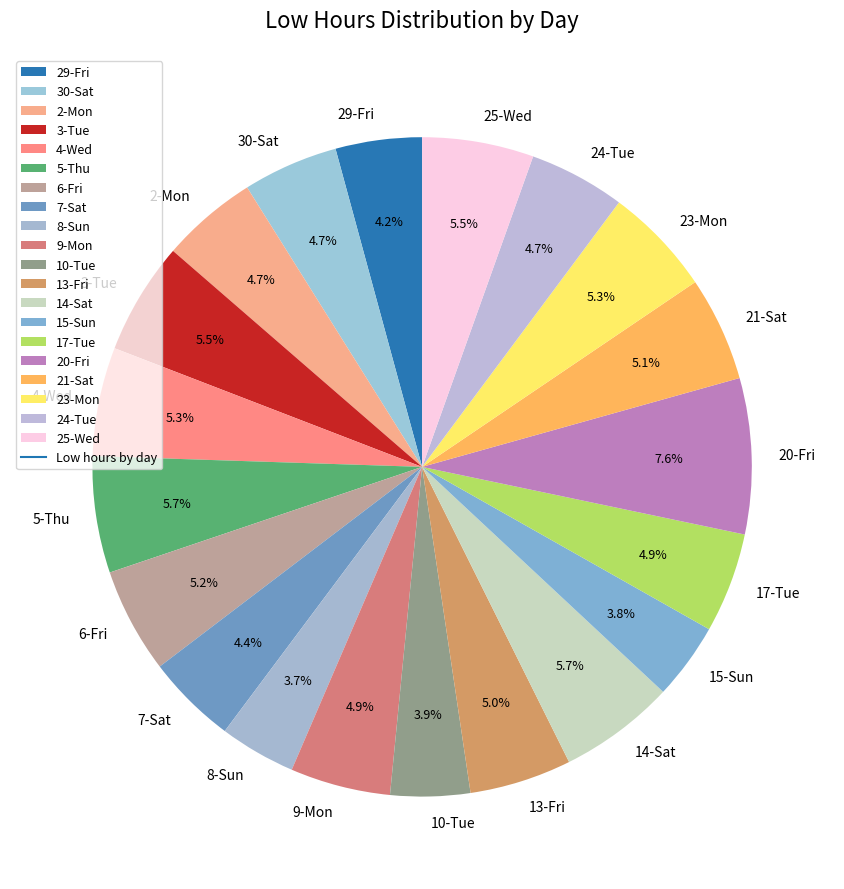

Is the sum of 2-Mon and 8-Sun greater than half?

No